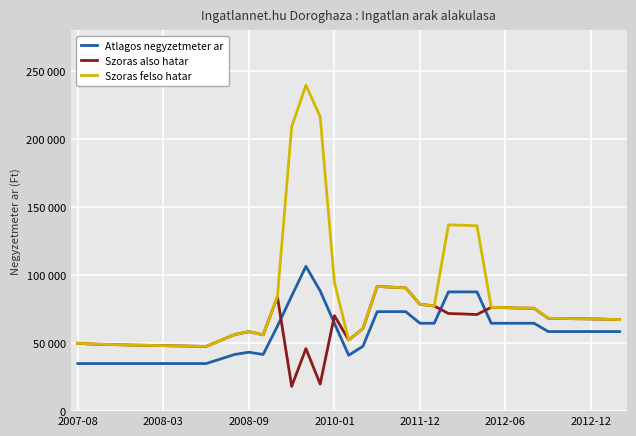

True or false: Szoras felso hatar and Atlagos negyzetmeter ar intersect in this chart.

False